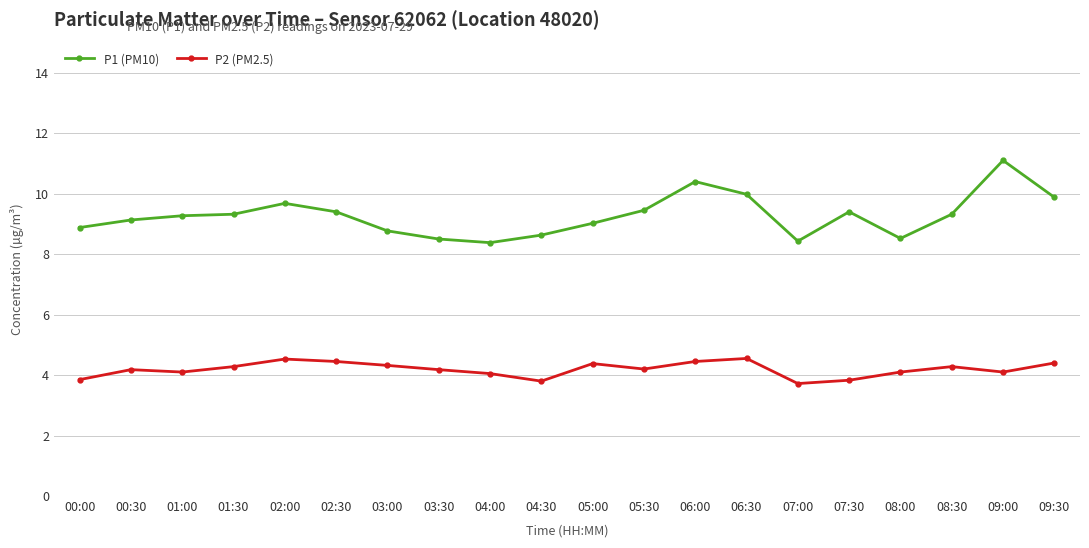

What is the minimum value shown in the chart?

3.7